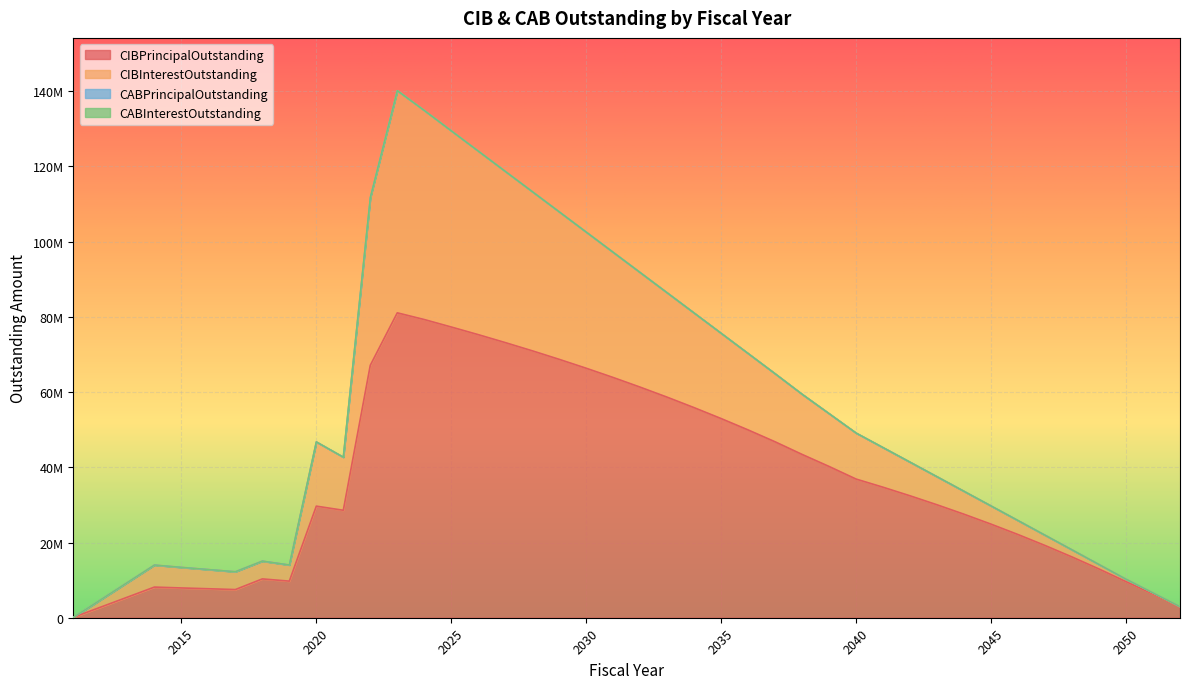

Reading left to right, list all the values displayed in this chart.

CIBPrincipalOutstanding: 108000.0	8149000.0	7918000.0	7707000.0	7490000.0	10323000.0	9731000.0	29673000.0	28575000.0	67130000.0	81076000.0	79290000.0	77305000.0	75274000.0	73162000.0	70978000.0	68704000.0	66339000.0	63875000.0	61310000.0	58639000.0	55855000.0	52953000.0	49930000.0	46773000.0	43417000.0	40215000.0	36870000.0	34695000.0	32414000.0	30023000.0	27517000.0	24882000.0	22115000.0	19206000.0	16158000.0	12956000.0	9590000.0	6324000.0	2887000.0
CIBInterestOutstanding: 110324.7	14018962.1	13405905.3	12821956.8	12240491.5	15069840.6	14035162.1	46762281.9	42704021.9	111721151.0	140169374.8	134894697.3	129481417.9	124092547.2	118701673.5	113320771.0	107936526.0	102553906.6	97170252.8	91788303.4	86407382.8	81025899.0	75644559.0	70265506.5	64881229.0	59432691.5	54275319.5	49114627.0	45245159.5	41371774.5	37495540.7	33618458.2	29734071.9	25845733.8	21950089.4	18056973.2	14158556.9	10252590.7	6606538.1	2953179.4